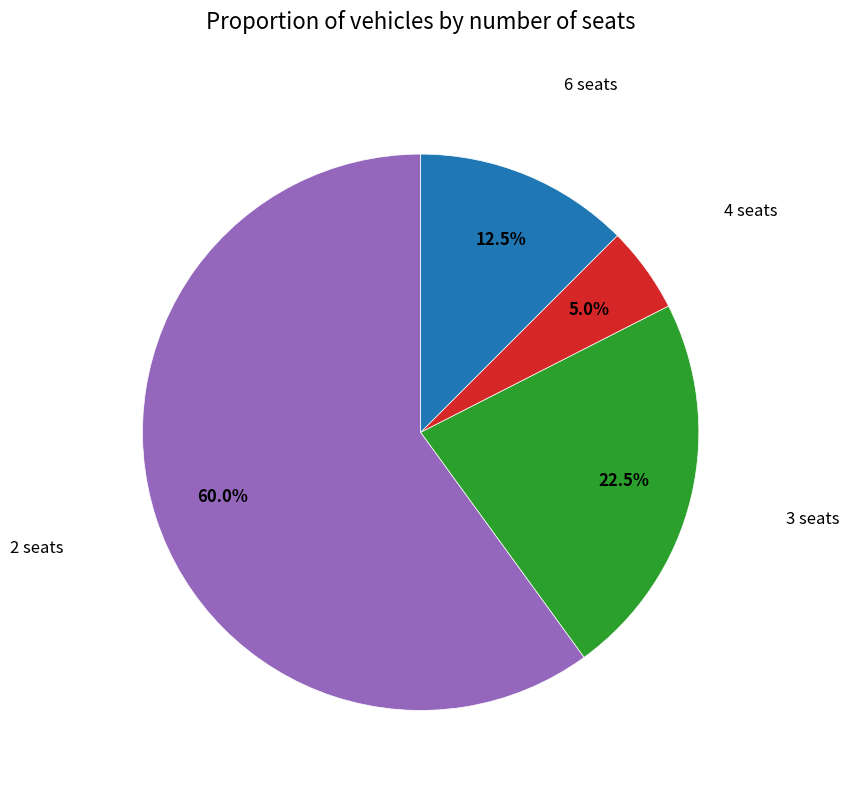

How many slices are in this pie chart?

4